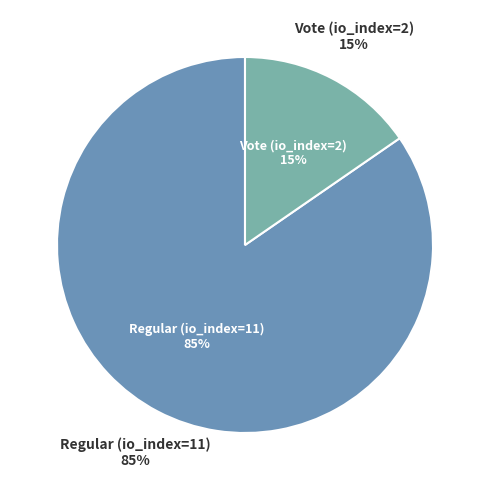

How many segments does this pie chart have?

2